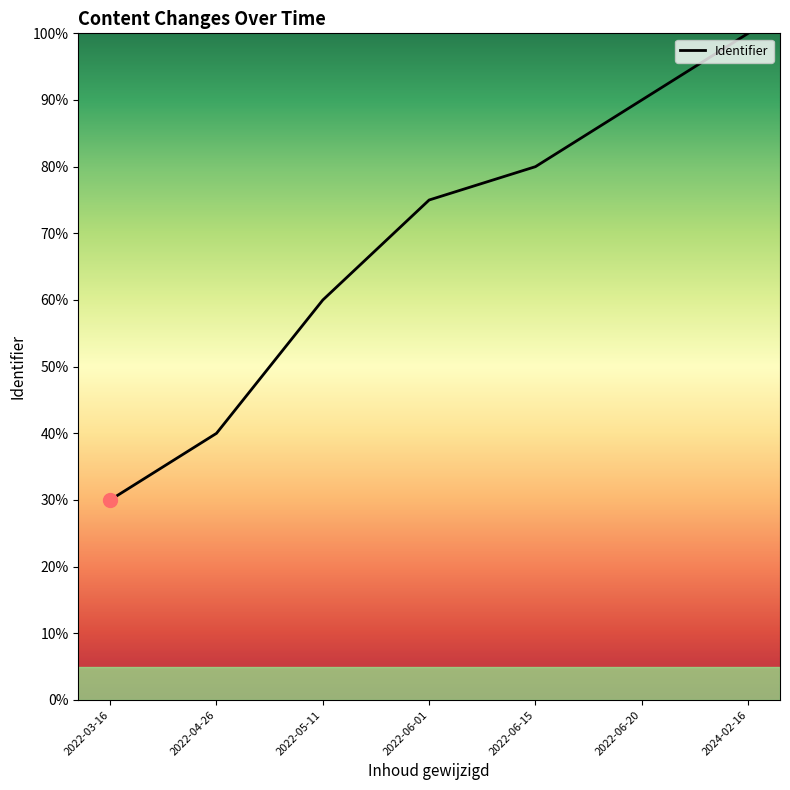

Reading left to right, list all the values displayed in this chart.

2022-03-16=30	2022-04-26=40	2022-05-11=60	2022-06-01=75	2022-06-15=80	2022-06-20=90	2024-02-16=100